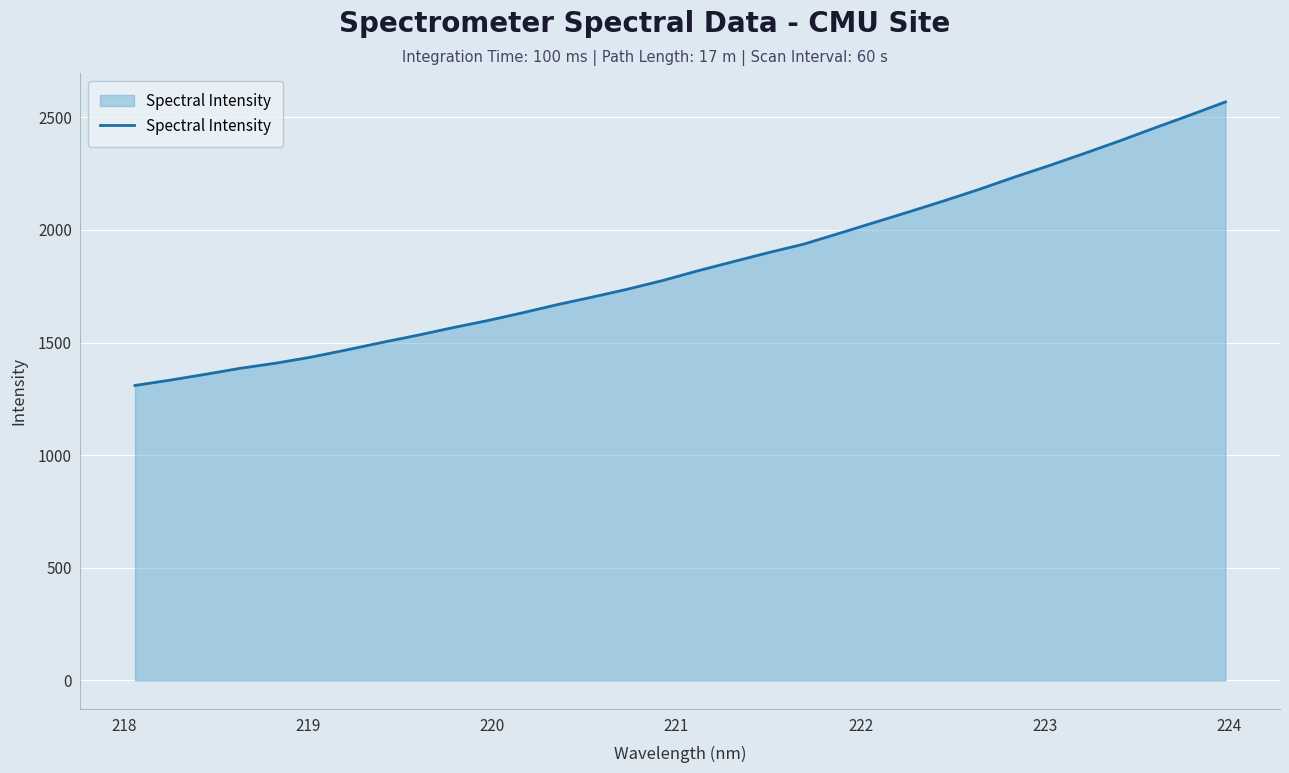

What is the minimum value shown in the chart?

1309.5